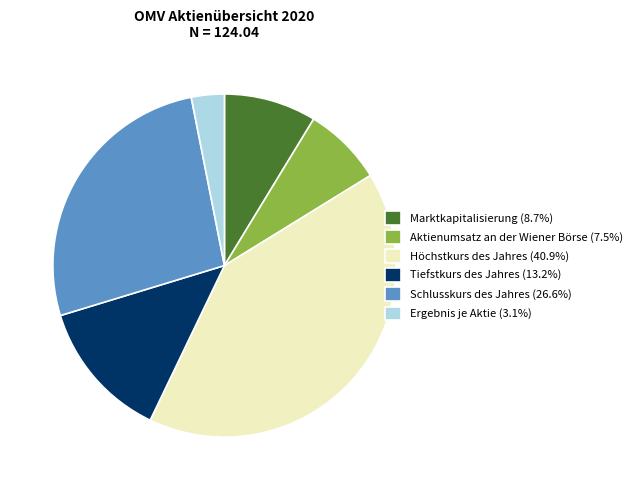

What is the smallest slice in the pie chart?

Ergebnis je Aktie